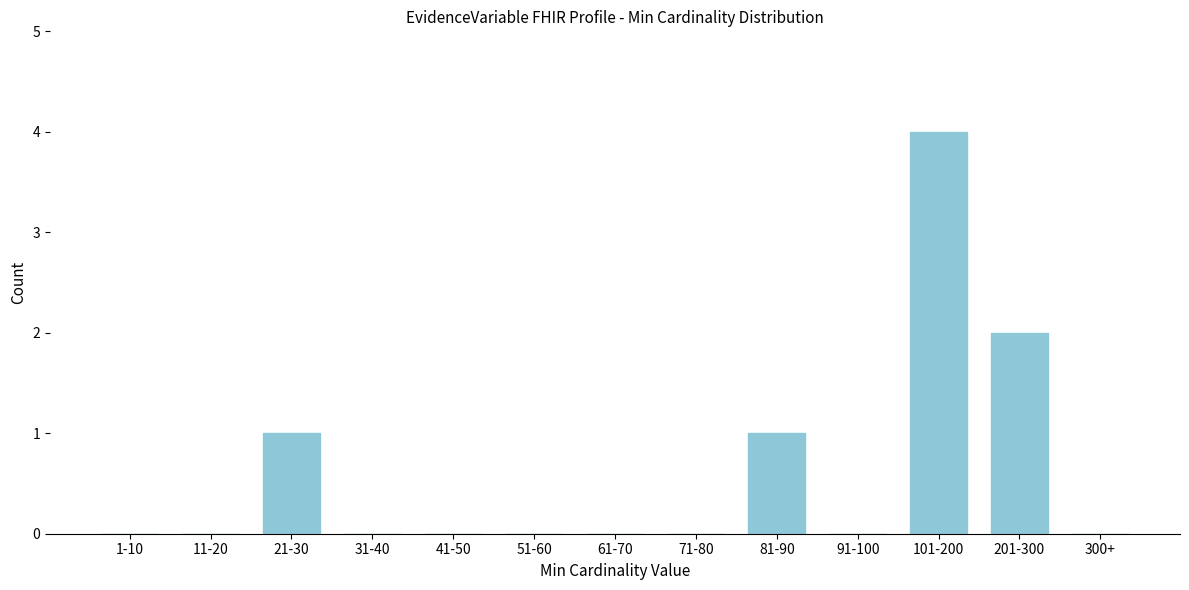

Reading left to right, transcribe all the data shown in this chart.

1-10=0	11-20=0	21-30=1	31-40=0	41-50=0	51-60=0	61-70=0	71-80=0	81-90=1	91-100=0	101-200=4	201-300=2	300+=0